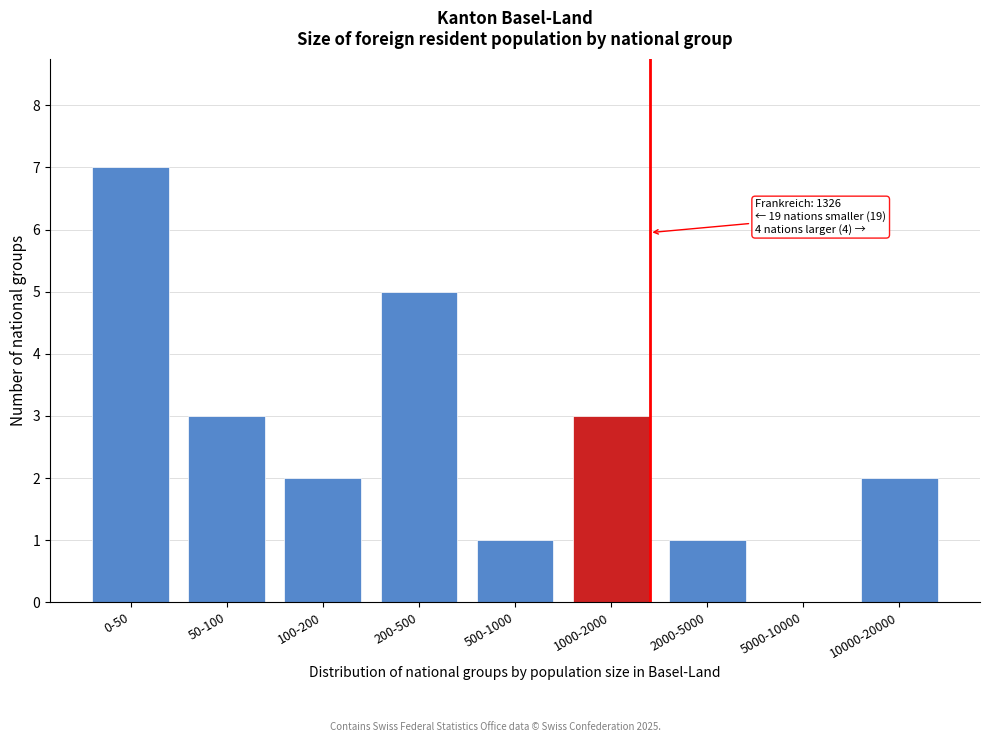

Reading right to left, extract all data points from this chart.

10000-20000=2	5000-10000=0	2000-5000=1	1000-2000=3	500-1000=1	200-500=5	100-200=2	50-100=3	0-50=7